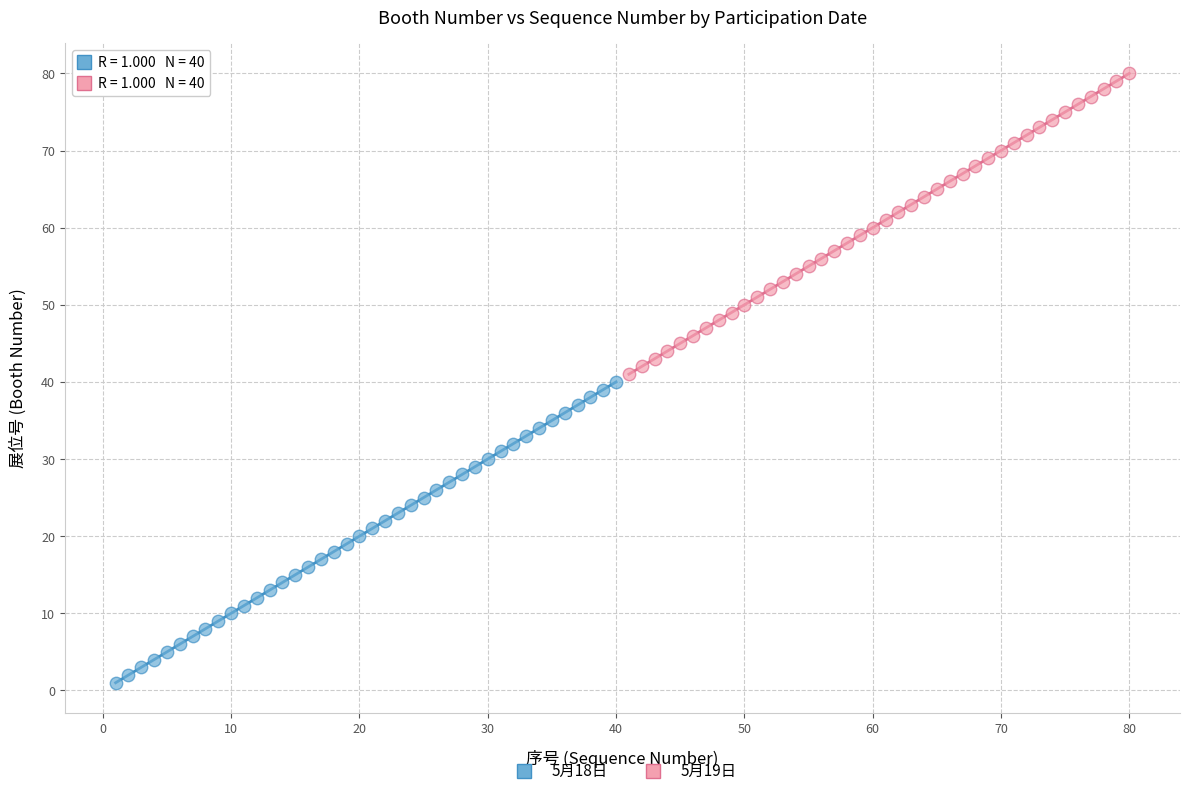

Which series reaches the minimum Y coordinate?

5月18日